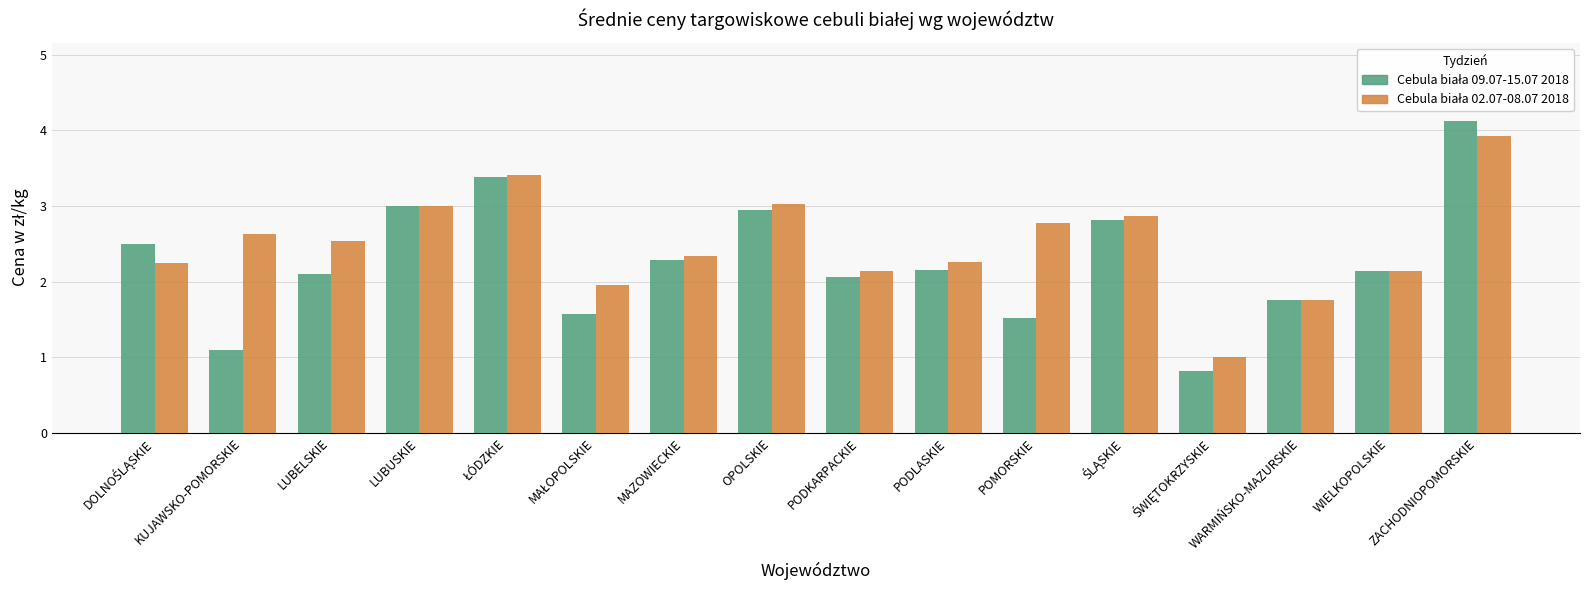

At which category is the sum across all series the highest?

ZACHODNIOPOMORSKIE